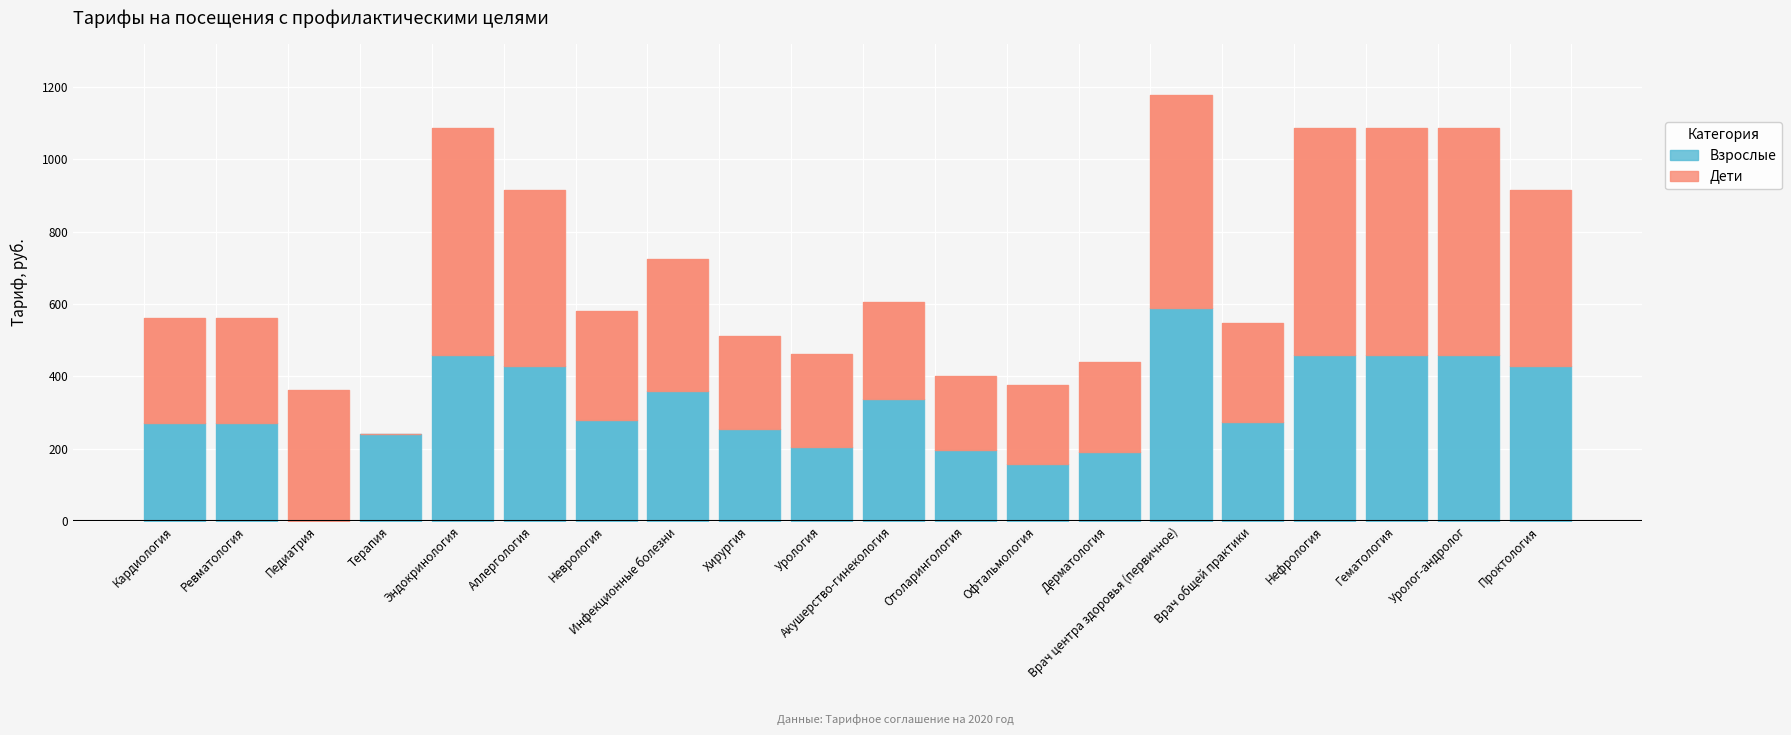

Is it true that Взрослые equals 157 at Офтальмология?

True